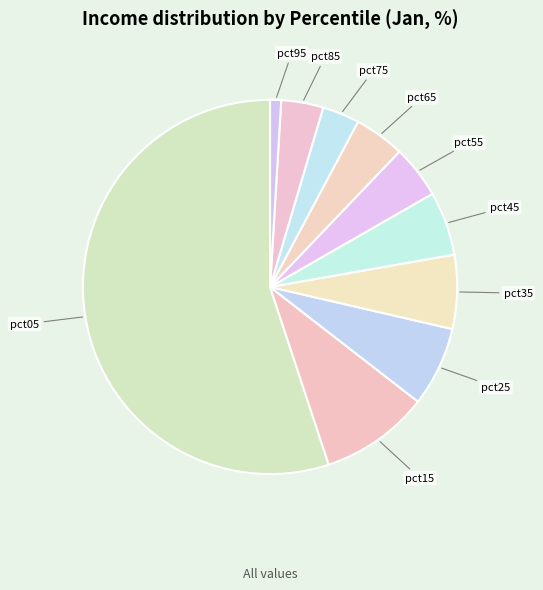

How many segments does this pie chart have?

10